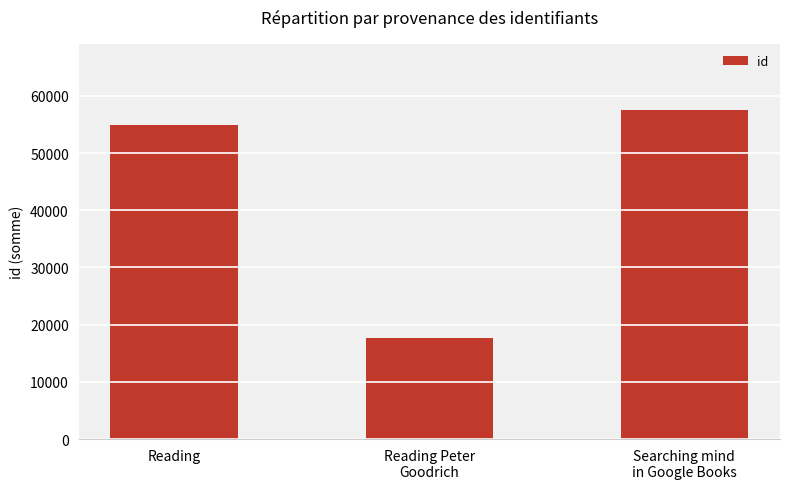

Reading left to right, transcribe all the data shown in this chart.

54993	17668	57571